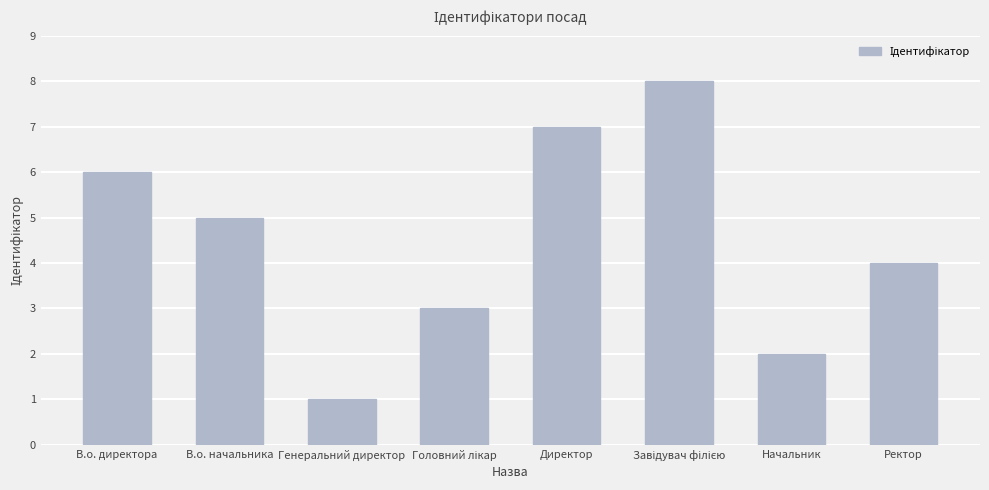

How many values are between 3 and 7?

5